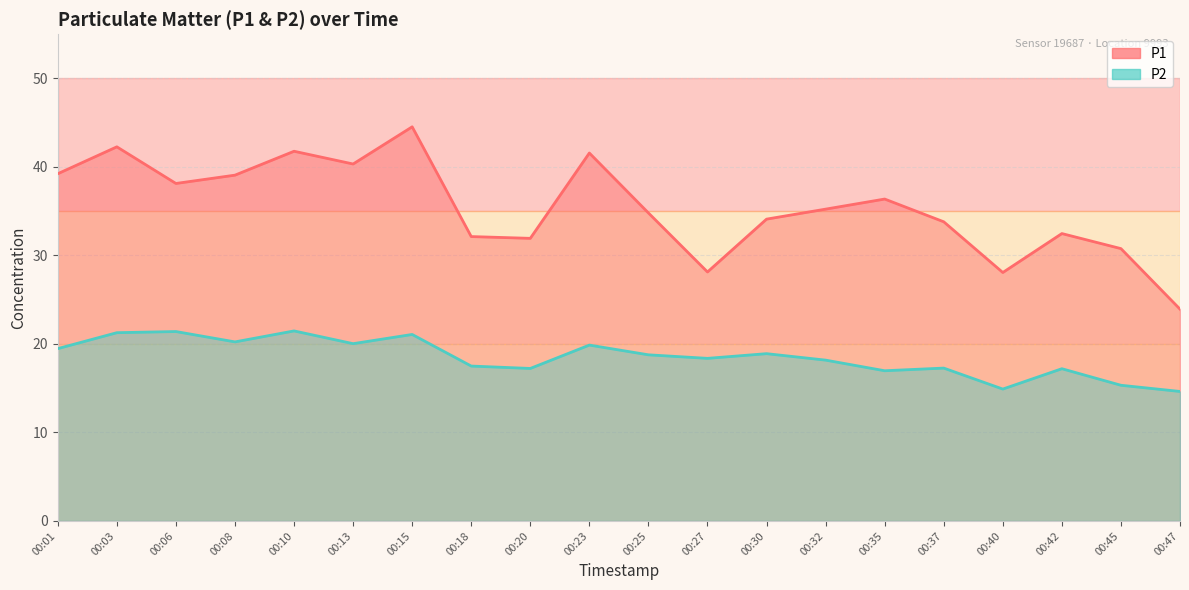

What is the sum of all P2 values?

370.1